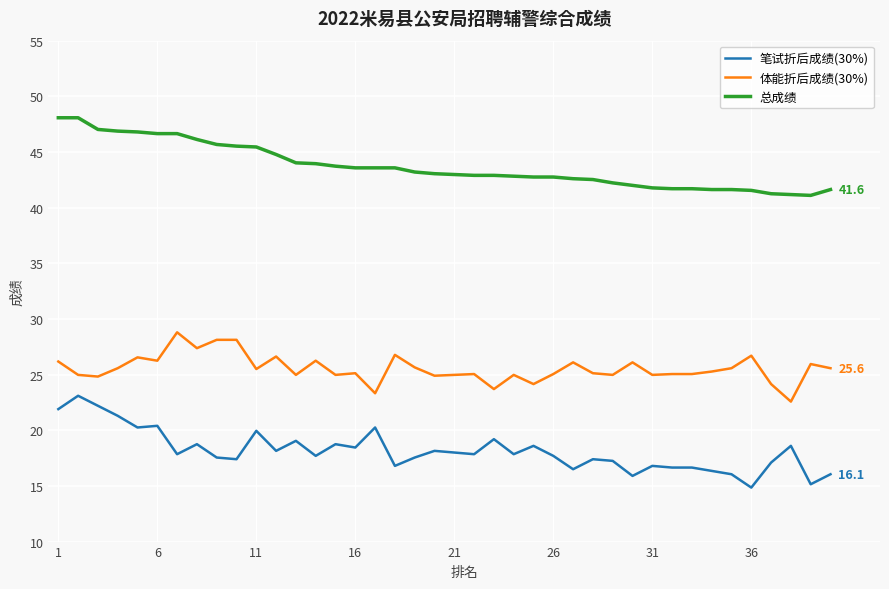

What is the difference between the maximum and minimum values in the 总成绩 series?

7.0